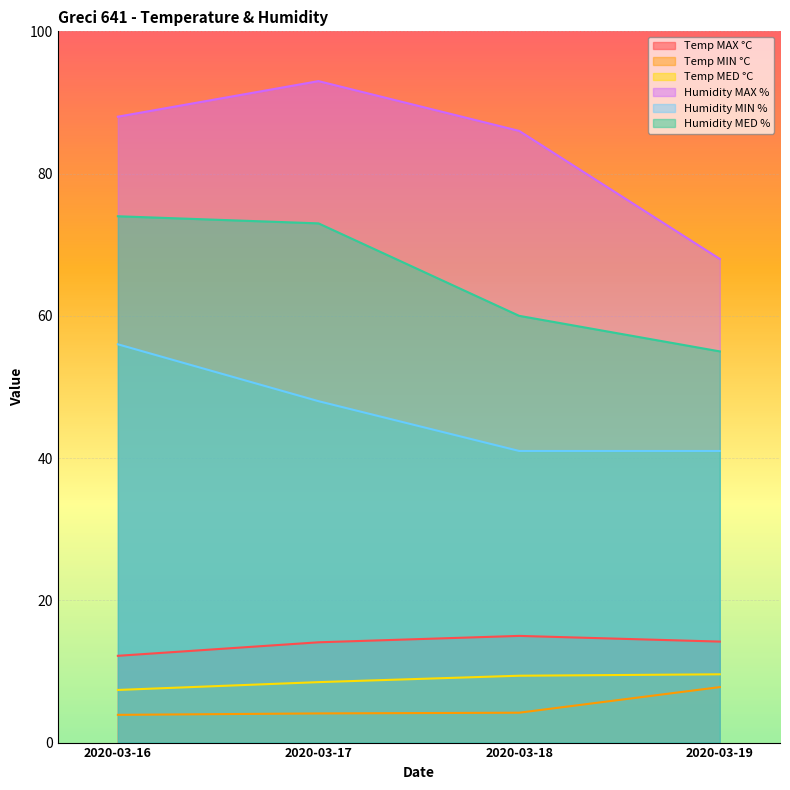

What is the total value across all series at 2020-03-18?

215.6